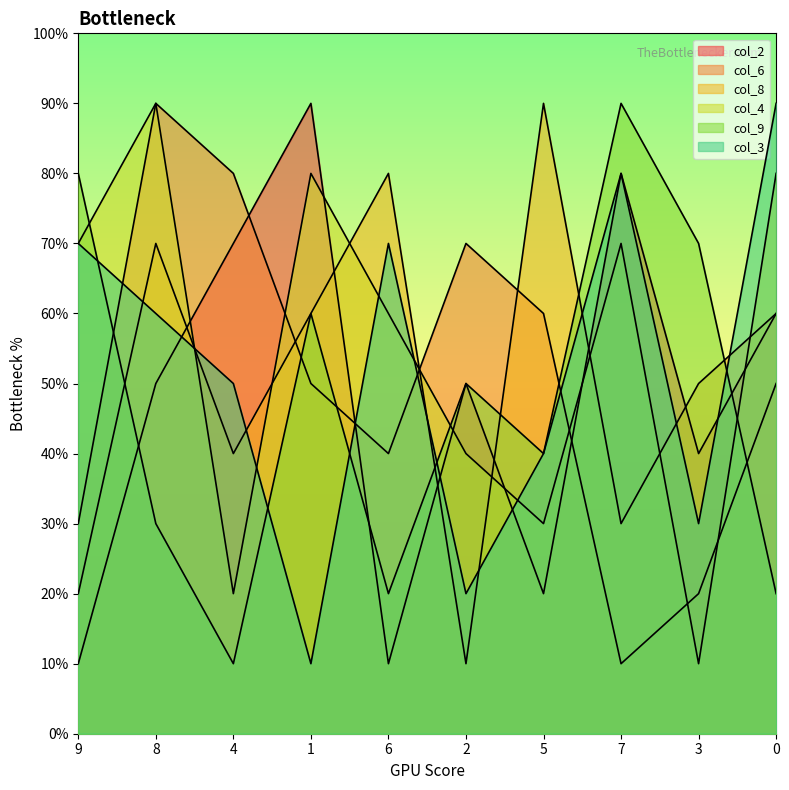

True or false: col_2 has a value of 2 at 9.

False